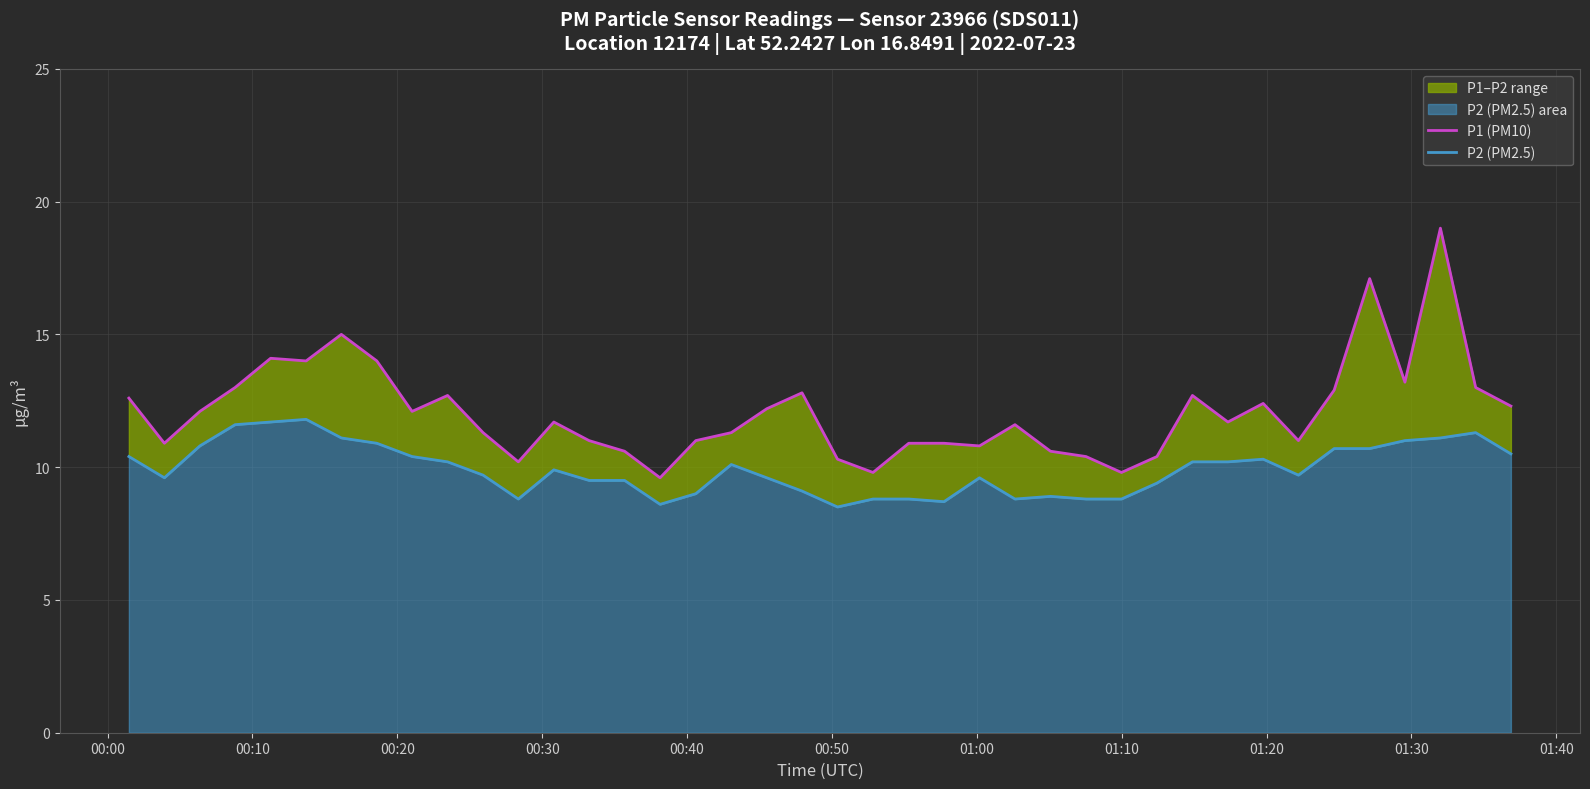

At how many categories does at least one series exceed 16?

2